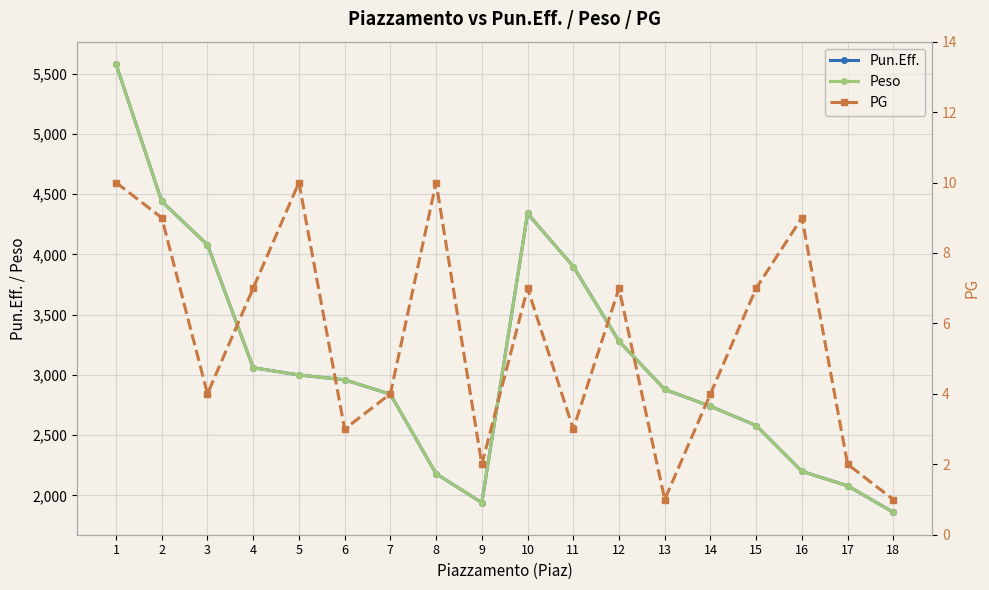

How many data points in Peso are less than 2960?

9